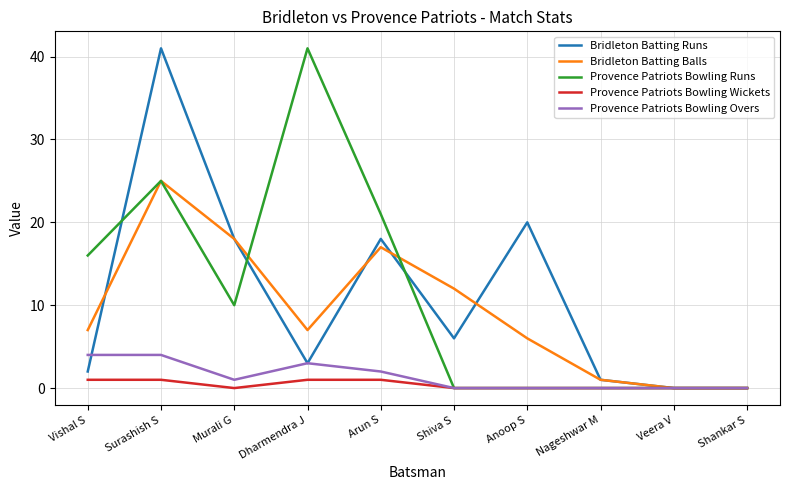

What is the difference between the maximum and minimum values in the Bridleton Batting Runs series?

41